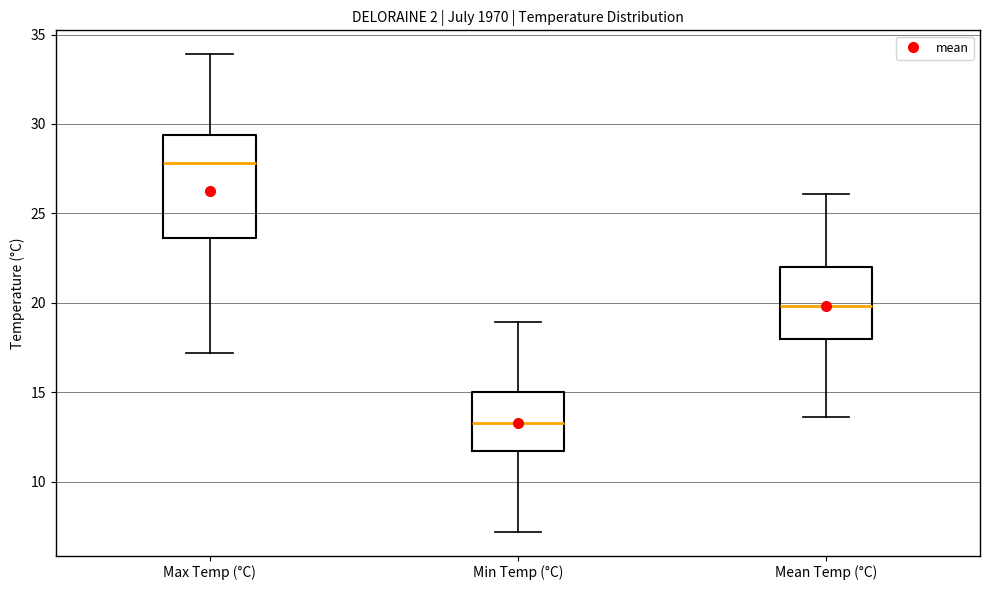

Reading left to right, read every box against the y-axis: the position of its median line, the range the box covers, and the ends of its whiskers. The values are not printed on the chart, so give them approximately, as read against the axis.

Max Temp (°C): median 28.0, box 23.5 to 29.5, whiskers 17.0 to 34.0
Min Temp (°C): median 13.5, box 11.5 to 15.0, whiskers 7.0 to 19.0
Mean Temp (°C): median 20.0, box 18.0 to 22.0, whiskers 13.5 to 26.0